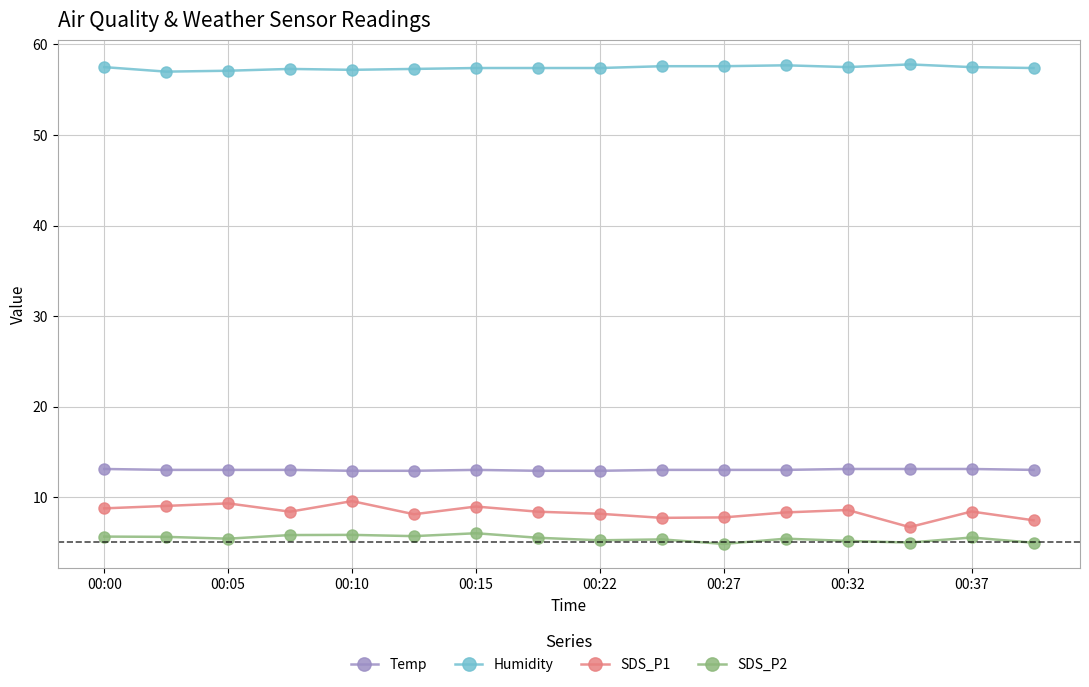

What is the value of the Temp point at the 10th from the left?

13.0